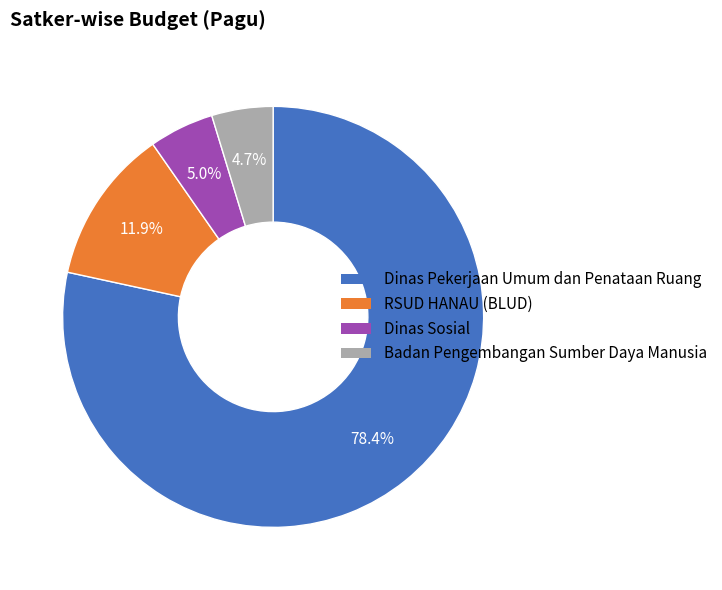

Does any single category account for the majority?

Yes